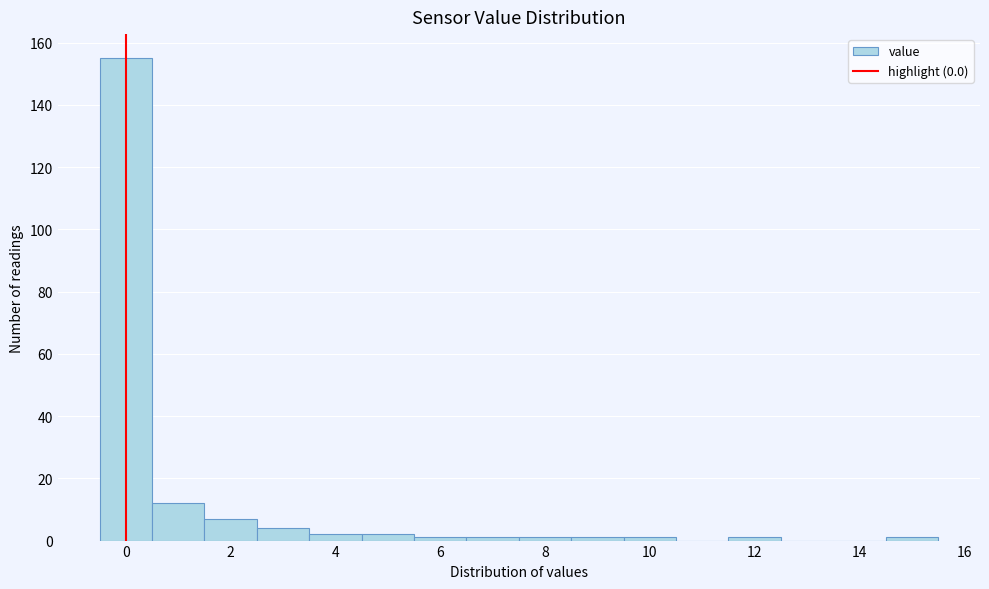

How tall is the bar that spans 2.5 to 3.5 on the x-axis? Neither the bar edges nor the heights are printed on the chart, so give them approximately, as read against the axes.

4